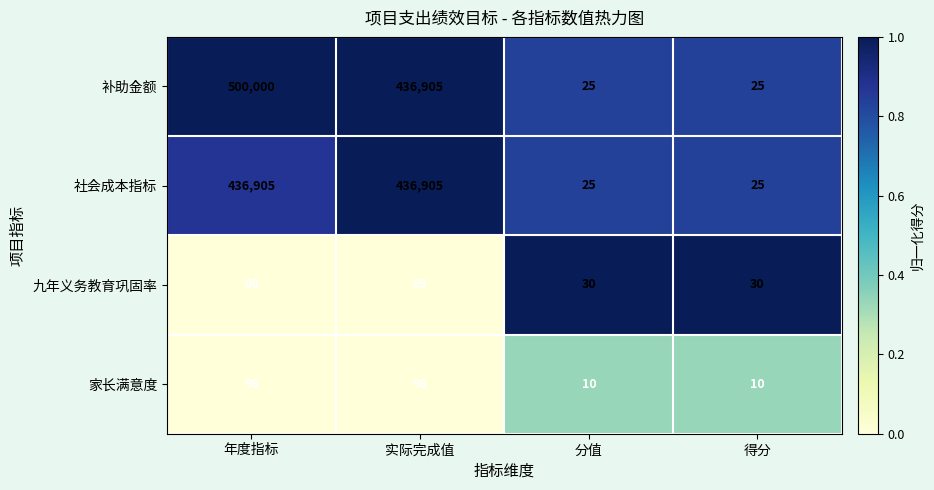

Which series has the largest total across all categories?

补助金额